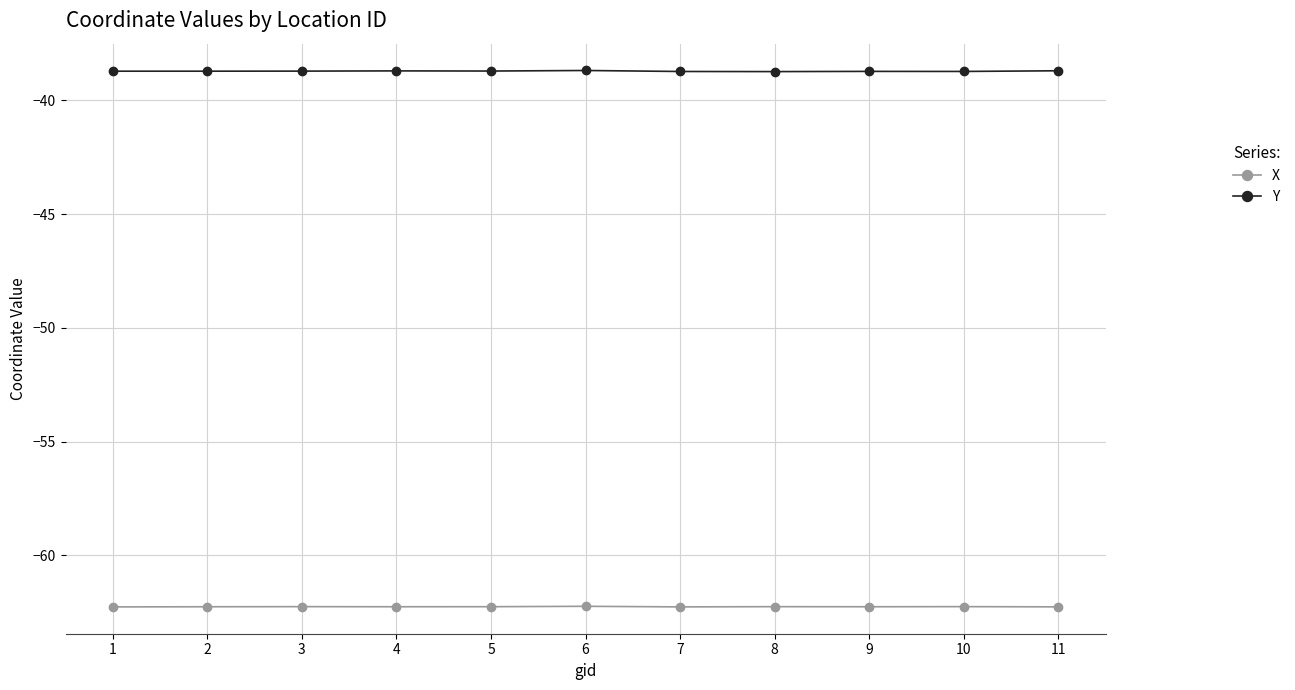

What is the minimum value for X?

-62.3